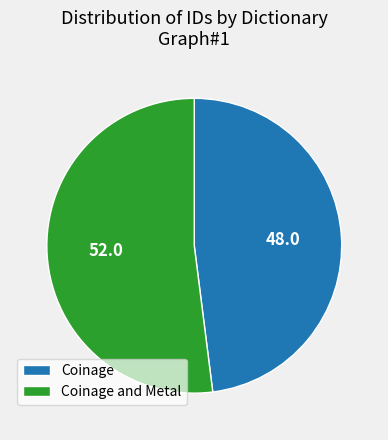

Combined, do Coinage and Metal and Coinage account for over 50%?

Yes